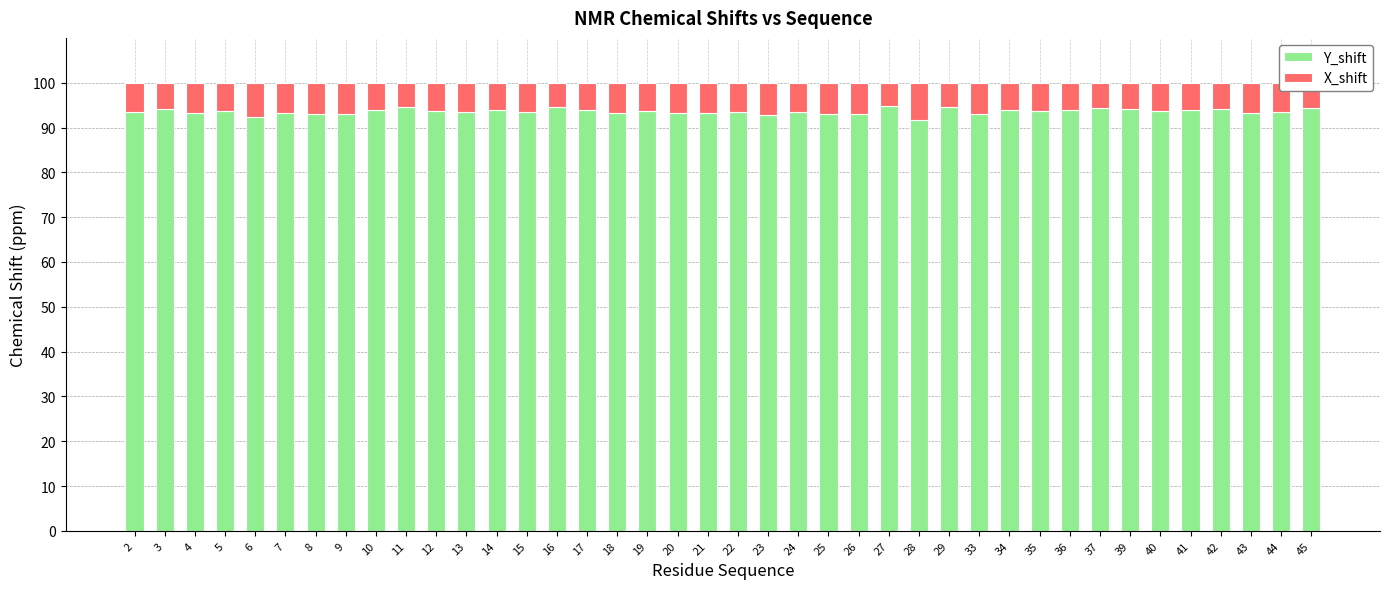

The value of Y_shift at 28 is 91.8. True or false?

True